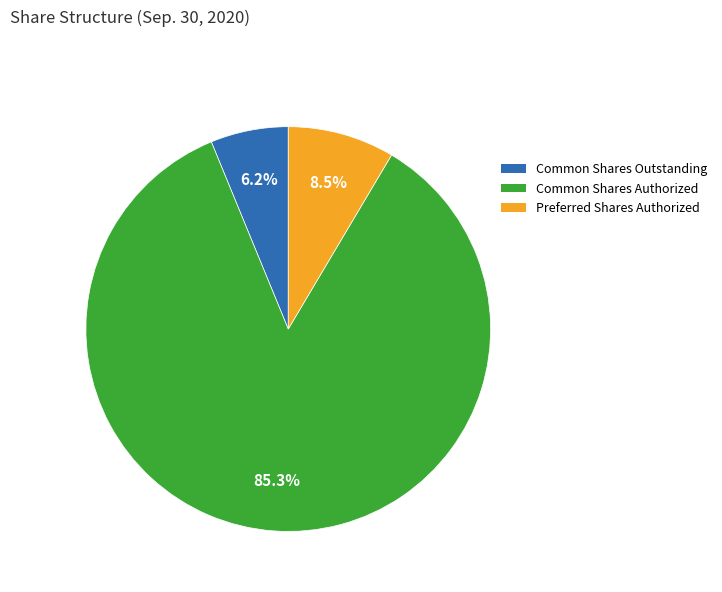

Is there a majority slice in this chart?

Yes